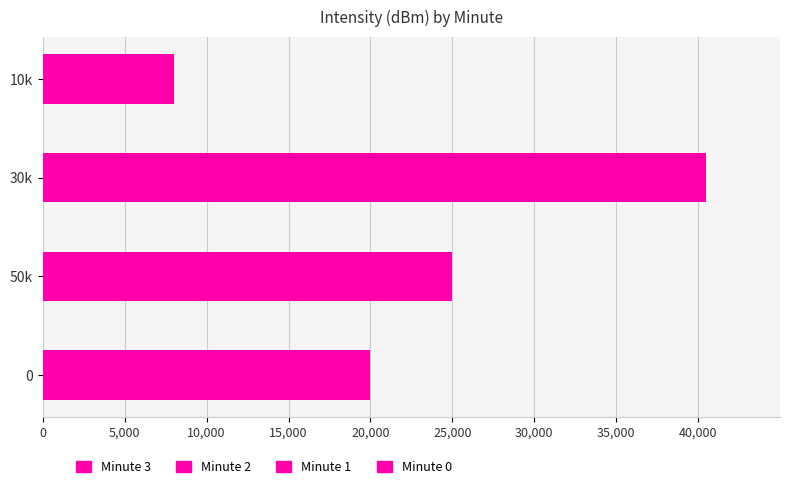

List the labels in order of value, smallest first.

10k, 0, 50k, 30k